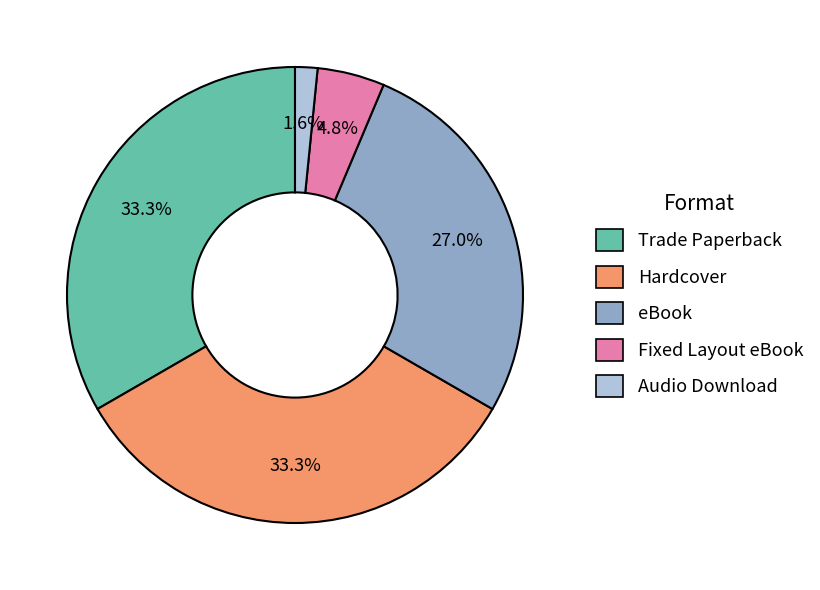

What is the ratio of the value at Trade Paperback to the value at Hardcover?

1.0